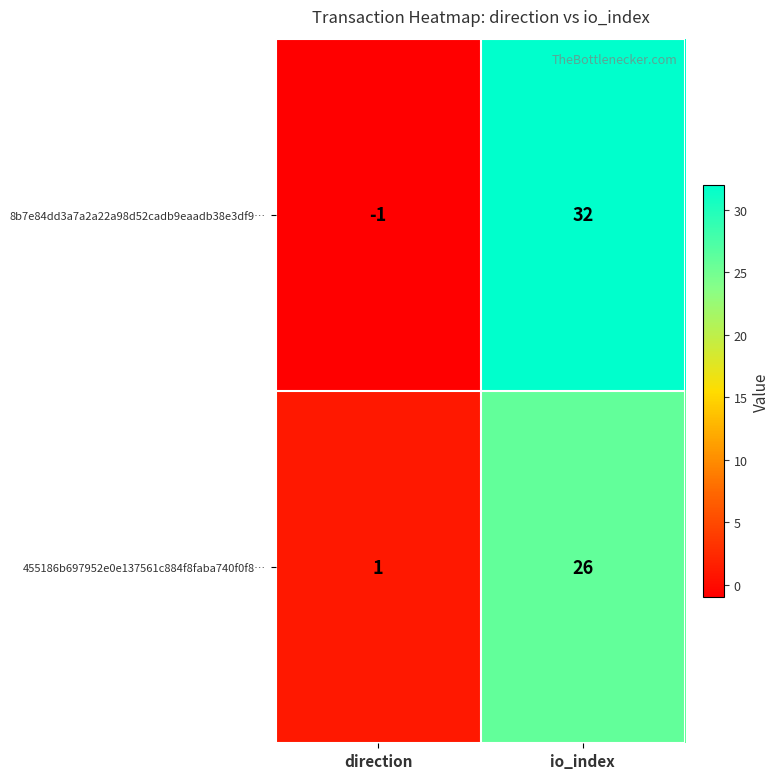

At which category is the sum across all series the highest?

io_index